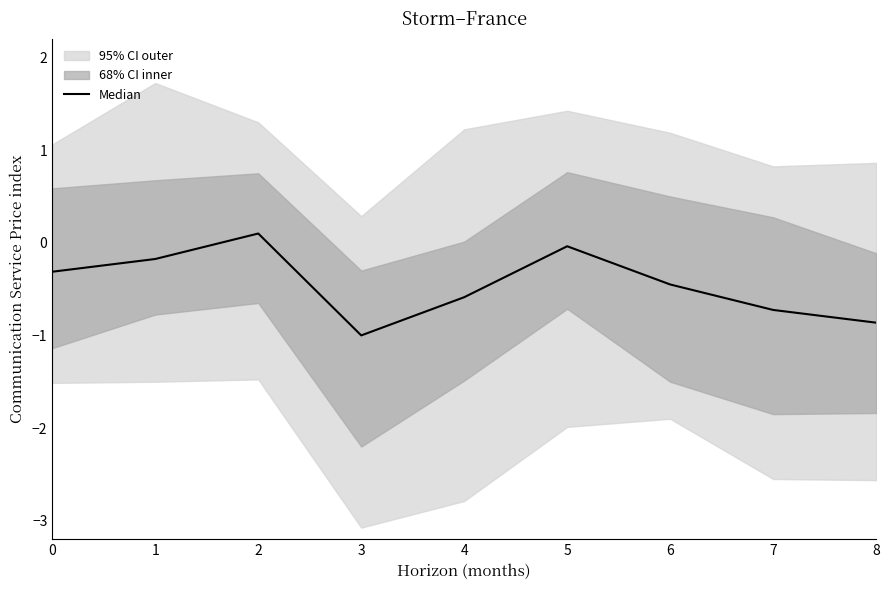

Which label corresponds to the largest value in the chart?

2